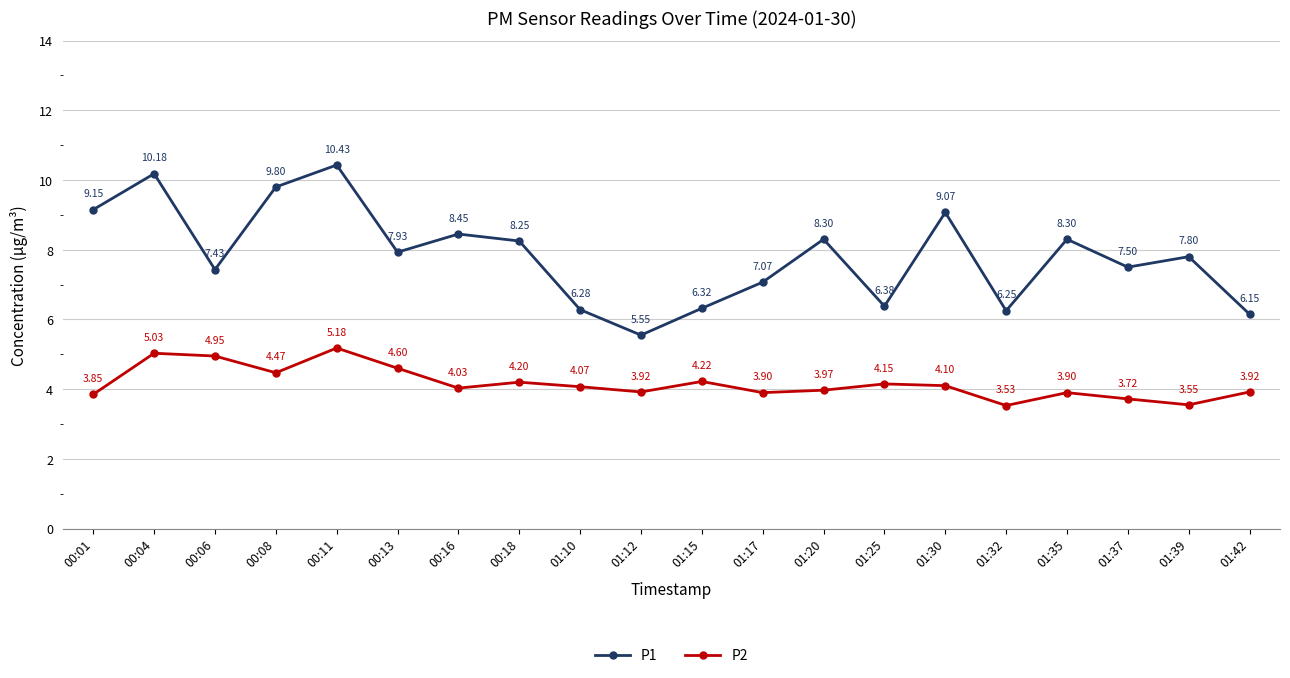

At which label does P1 reach its minimum?

01:12